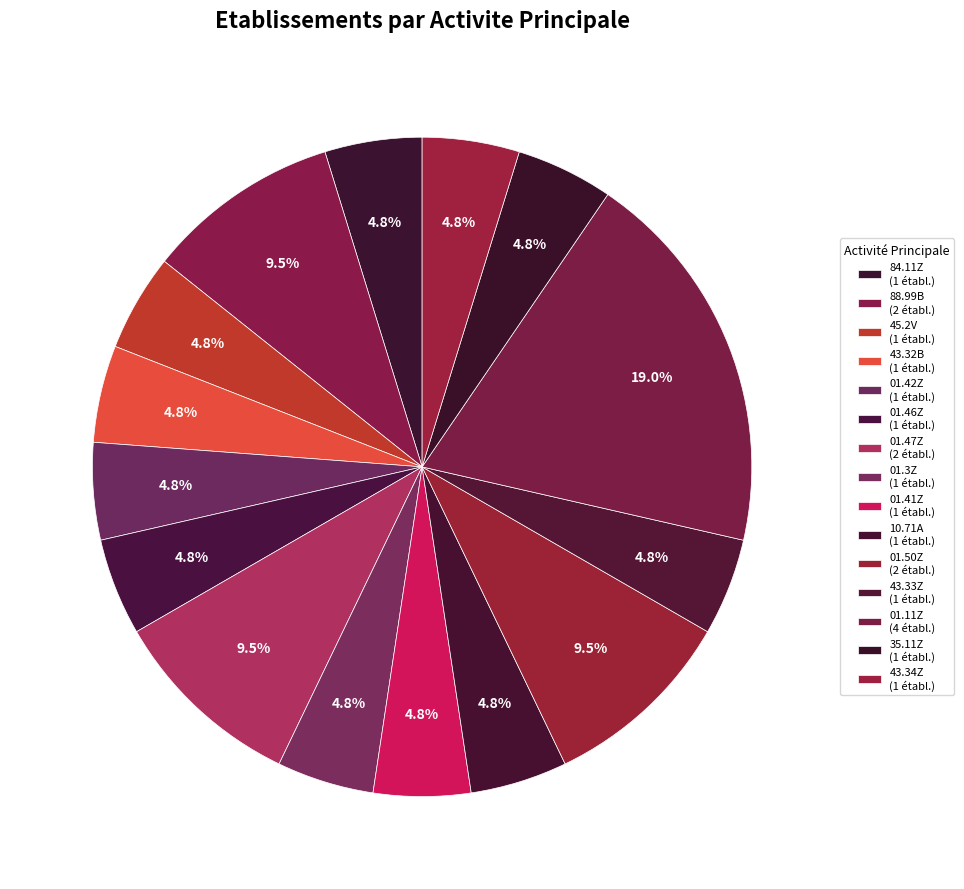

How many slices are in this pie chart?

15